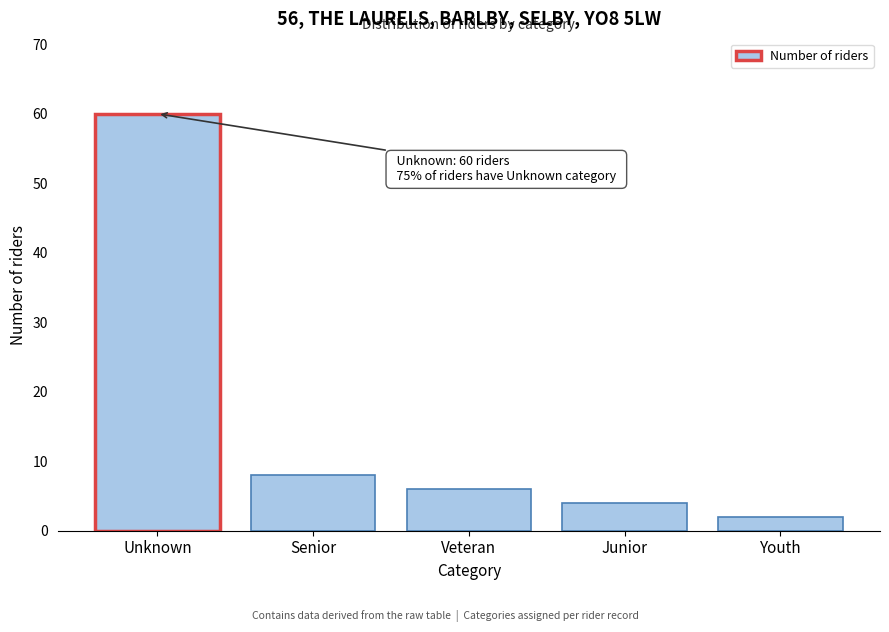

Reading left to right, transcribe all the data shown in this chart.

60	8	6	4	2